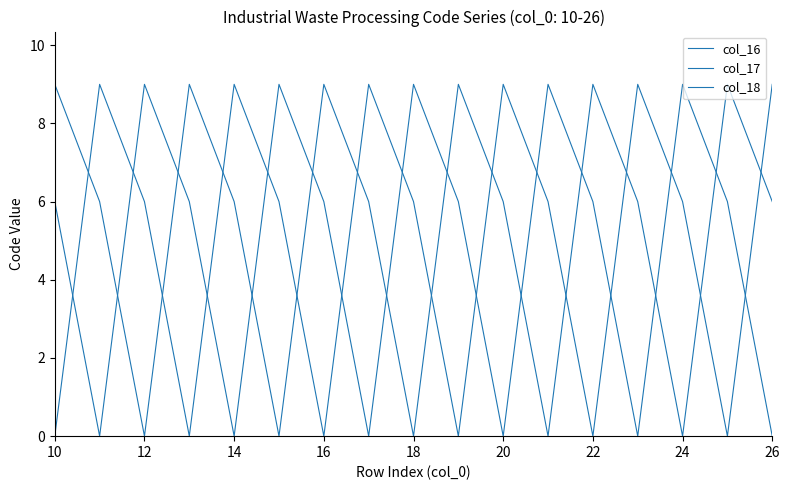

What is the maximum value for col_16?

9